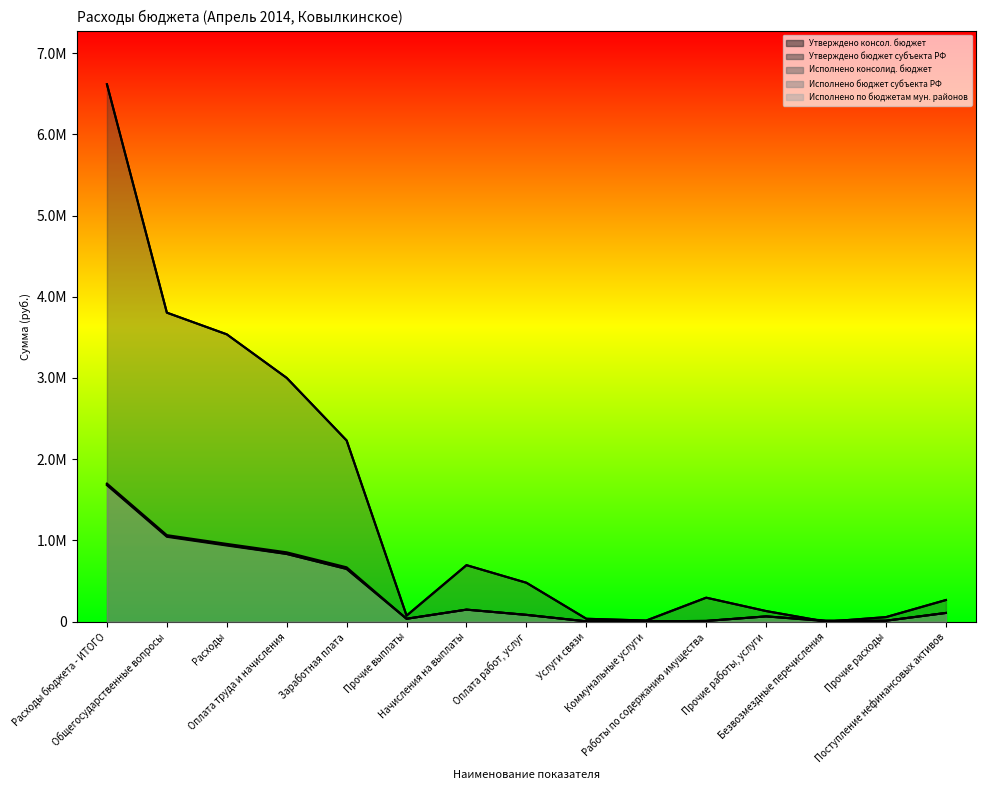

Where is the first local minimum for Исполнено бюджет субъекта РФ?

Прочие выплаты